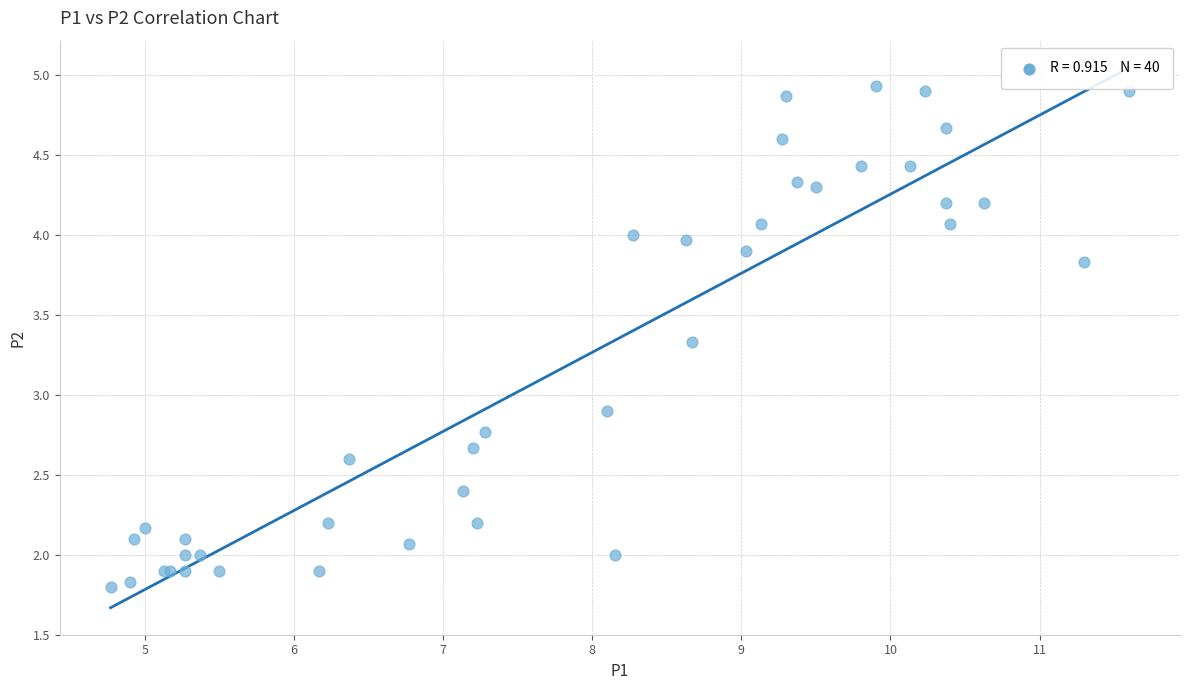

What Y value in the scatter plot is closest to 3?

2.9